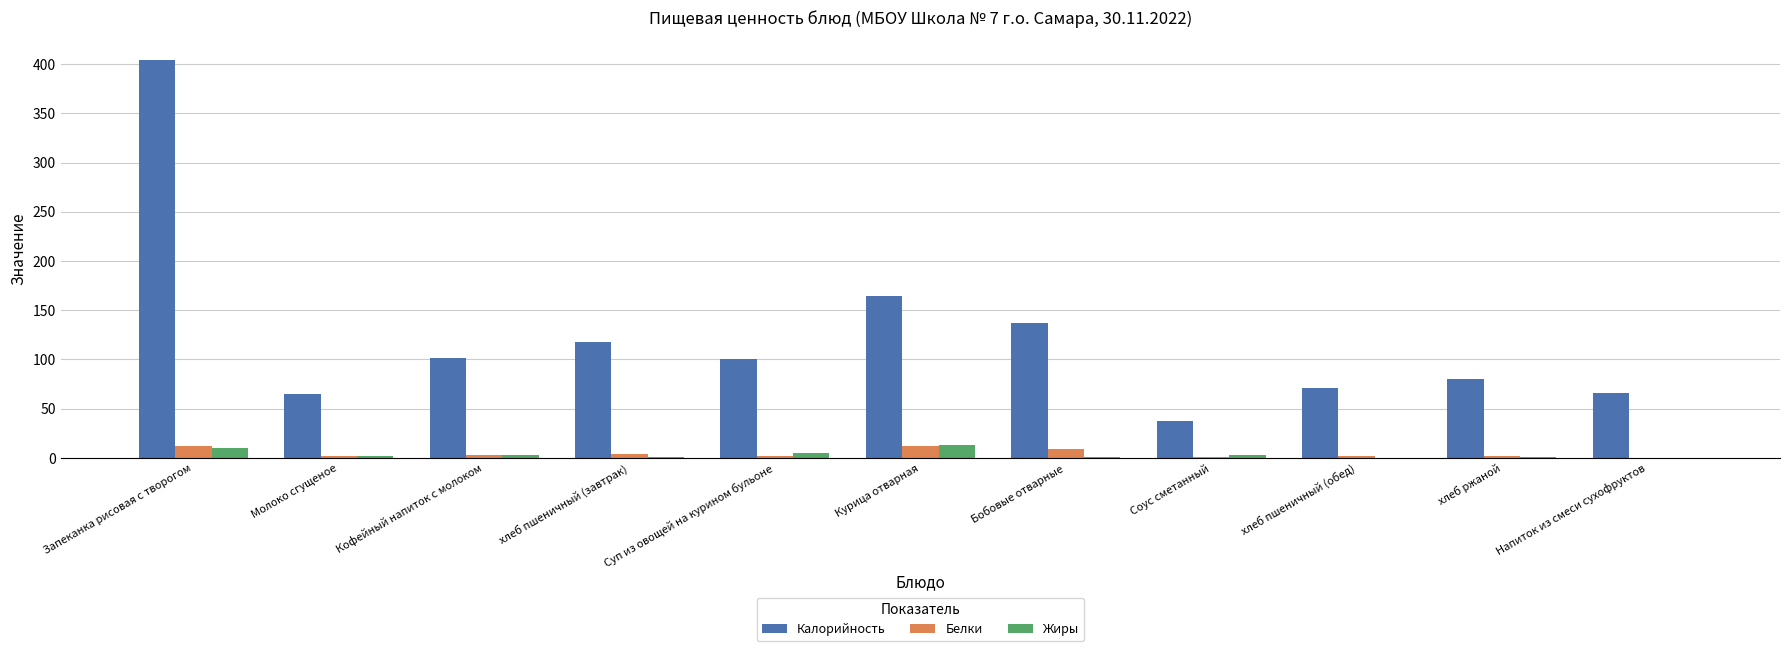

How many categories are shown in the chart?

11